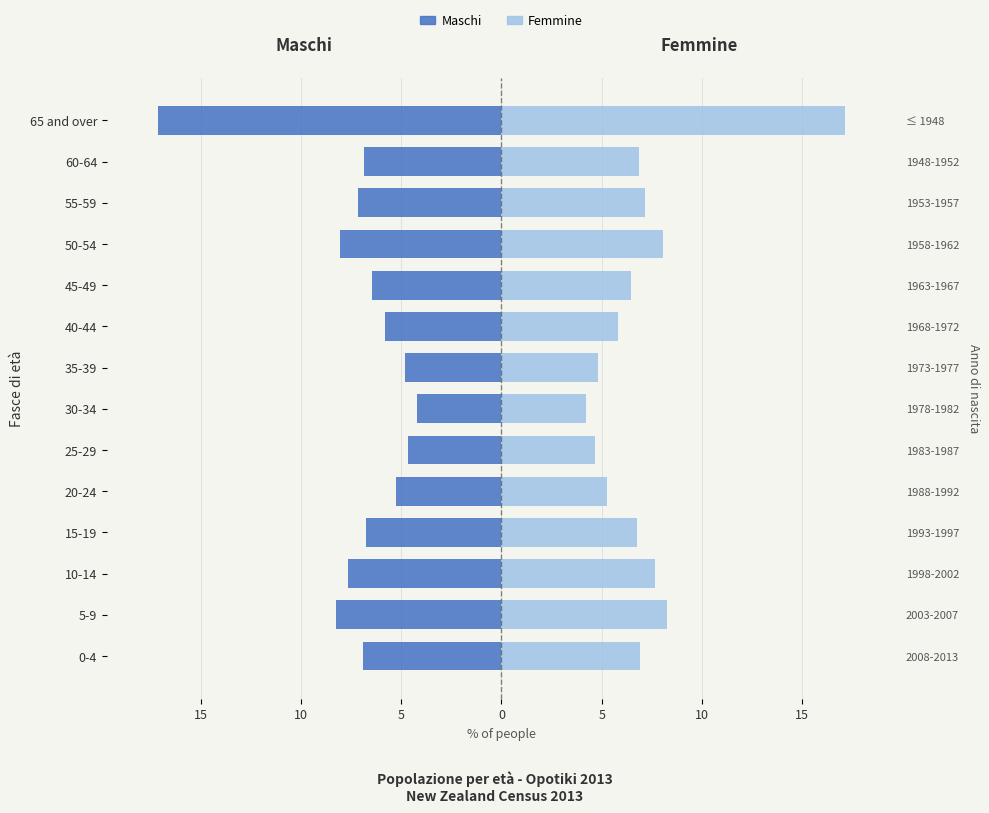

What is the highest value of the Maschi series?

-4.2